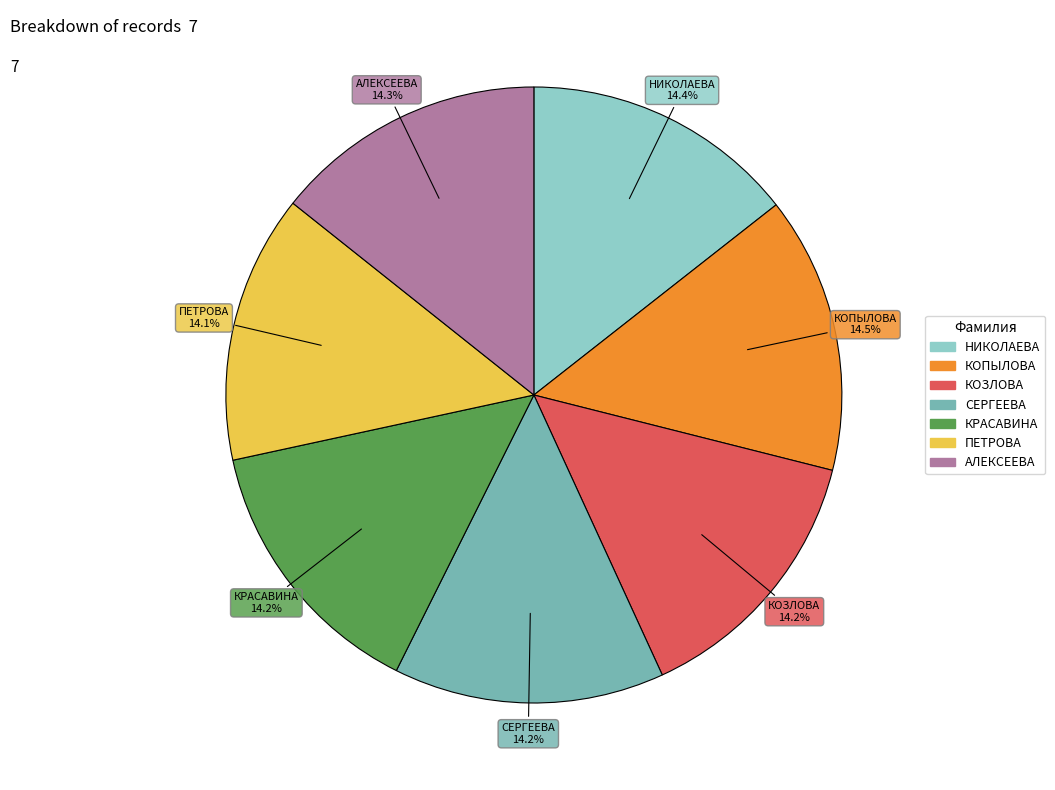

Count the number of slices in the pie.

7